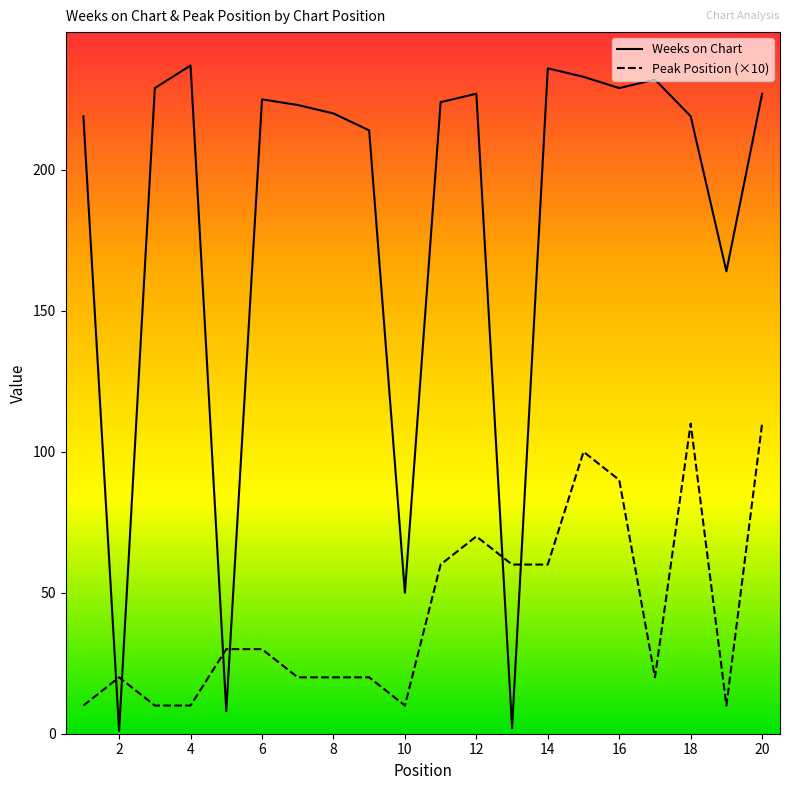

Rank the series at 2 from lowest to highest value.

Weeks on Chart, Peak Position